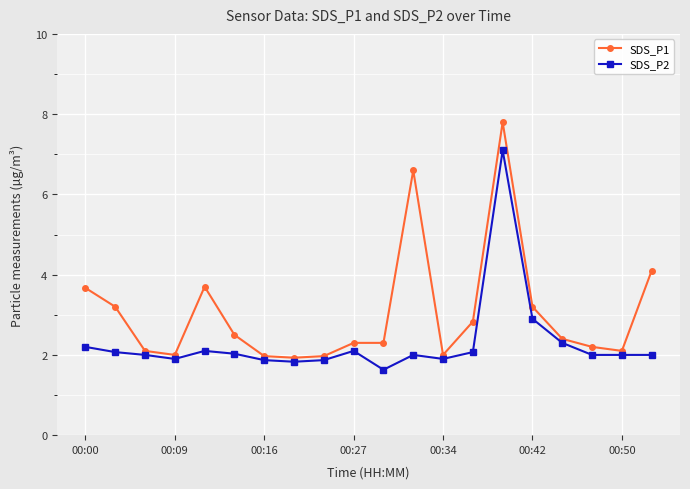

Which series has the largest total across all categories?

SDS_P1